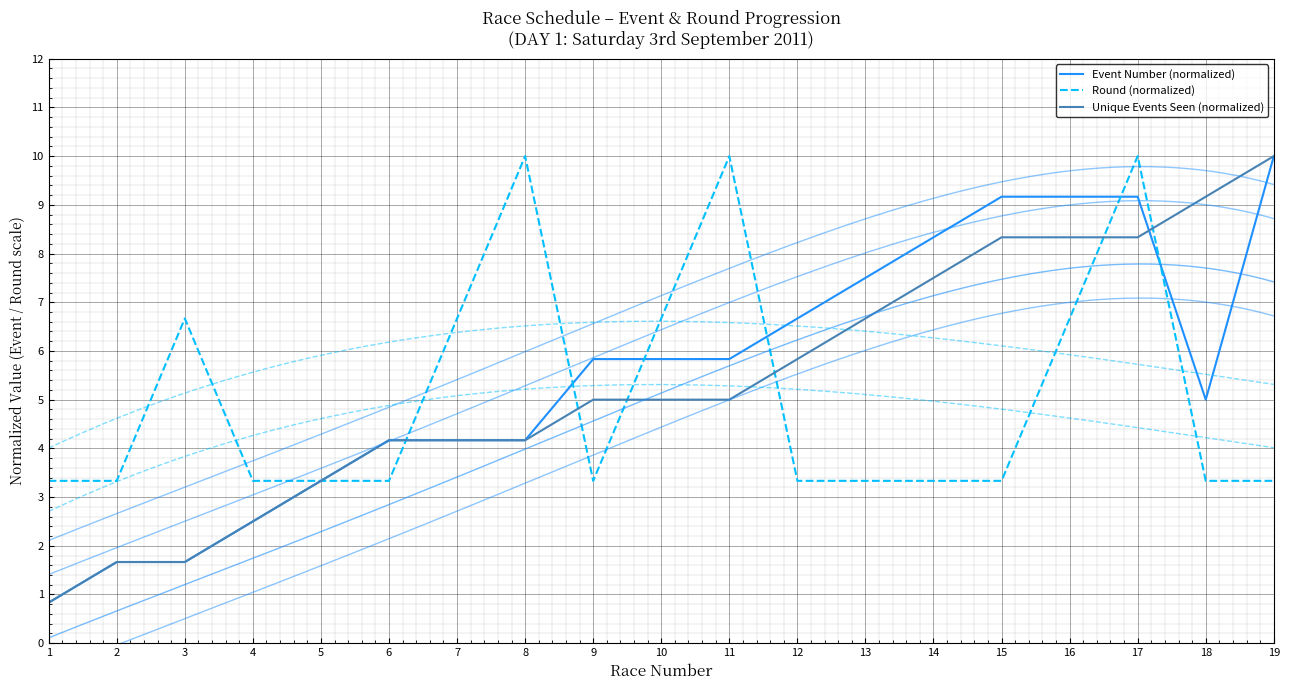

True or false: Unique Events Seen (normalized) has more than 2 interior local peaks.

False